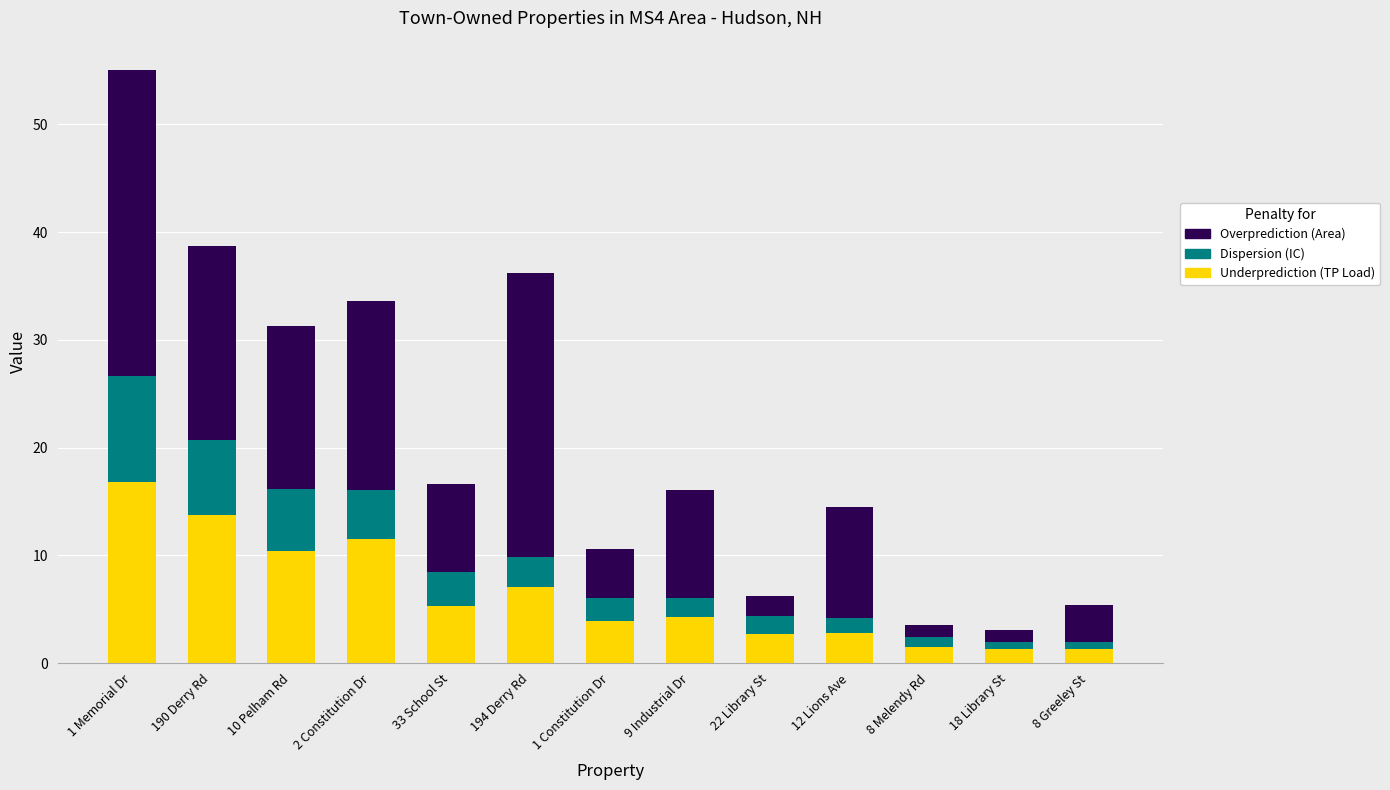

At which label does Underprediction (TP Load) reach its peak?

1 Memorial Dr